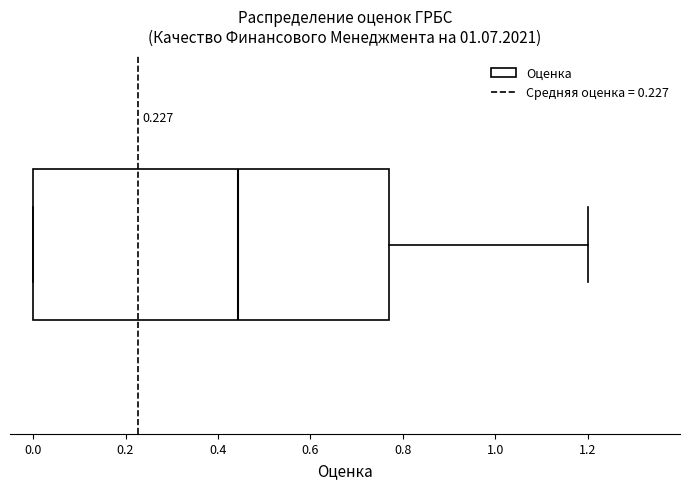

Transcribe this box plot: give where the median line is, the range the box spans, and where the two whiskers end, as read against the x-axis. The values are not printed on the chart, so give them approximately, as read against the axis.

median 0.44, box 0.00 to 0.76, whiskers 0.00 to 1.20